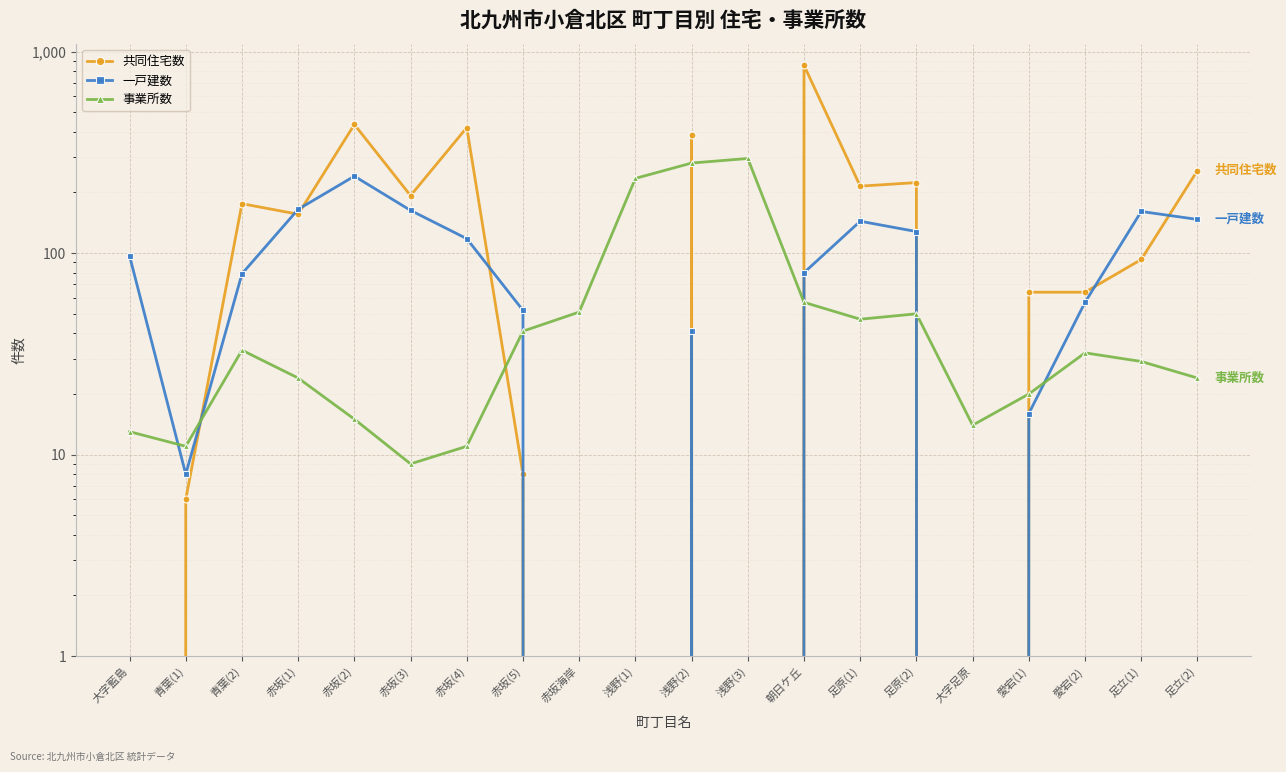

At which category is the sum across all series the highest?

朝日ケ丘